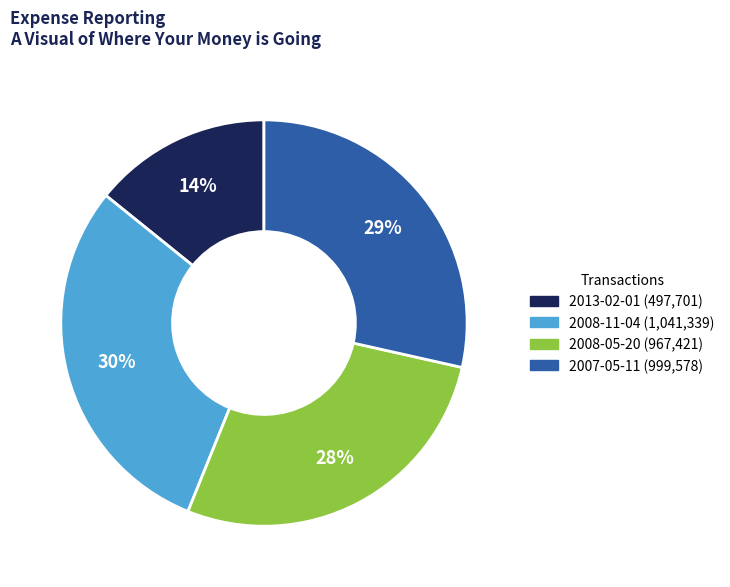

To the nearest percent, what portion does 2008-11-04 represent?

30%